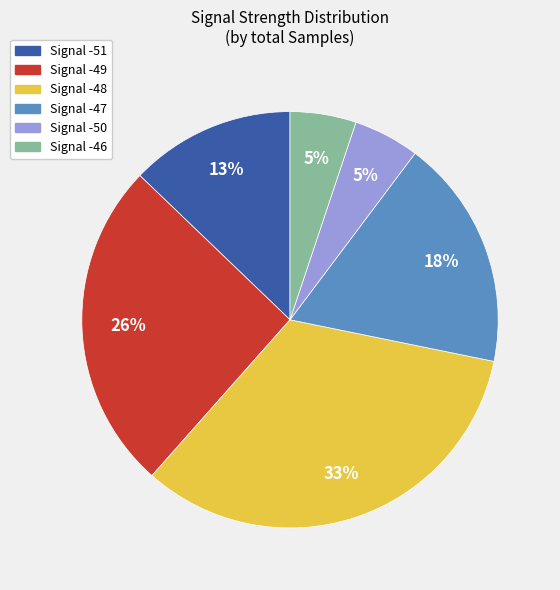

Does any single category account for the majority?

No